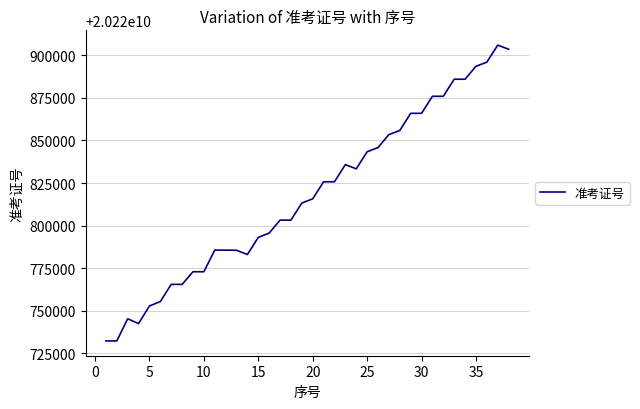

What is the difference between the maximum and minimum values?

173611